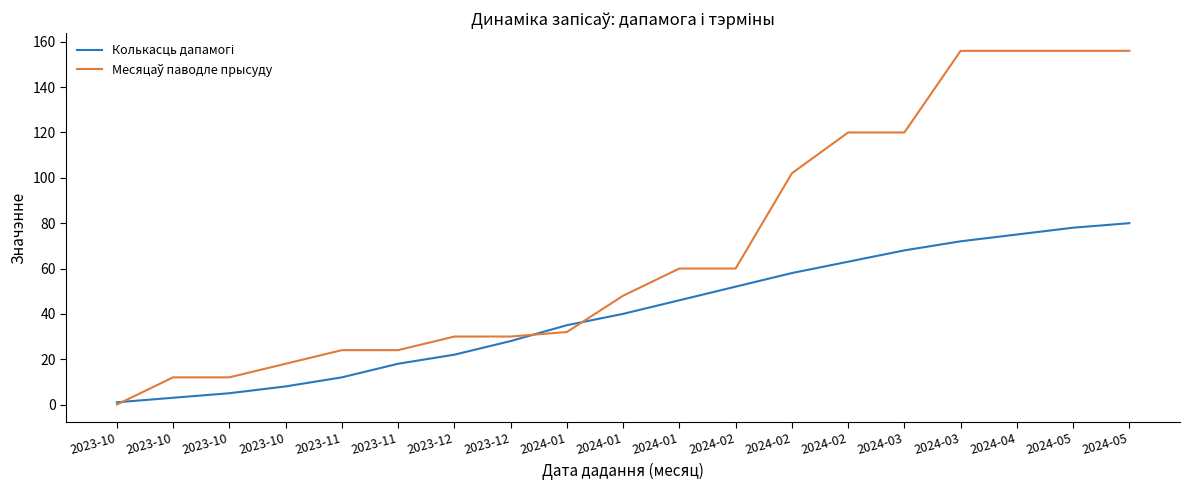

At which label does Колькасць дапамогі reach its minimum?

2023-10